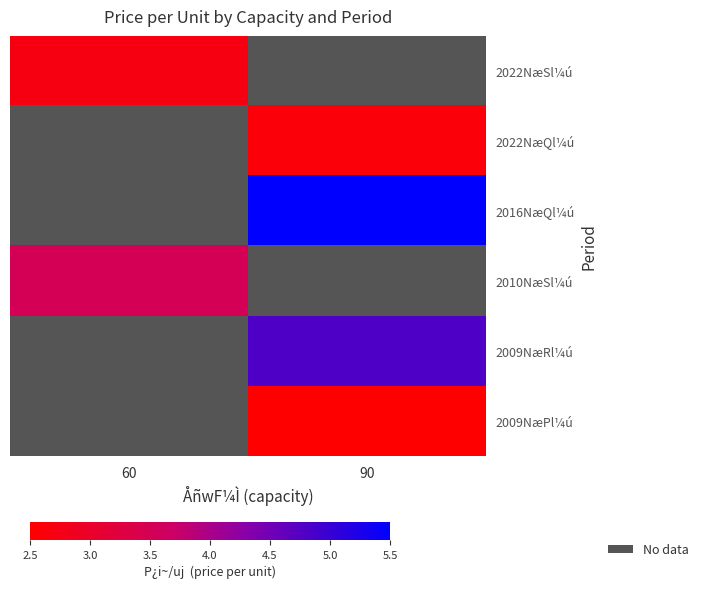

Which label corresponds to the largest value in the chart?

90